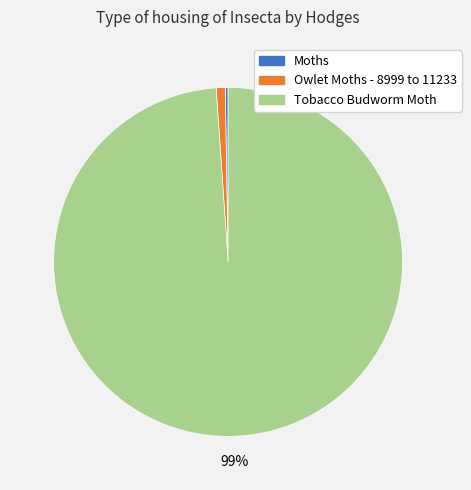

What percentage is the Tobacco Budworm Moth slice, to the nearest percent?

99%